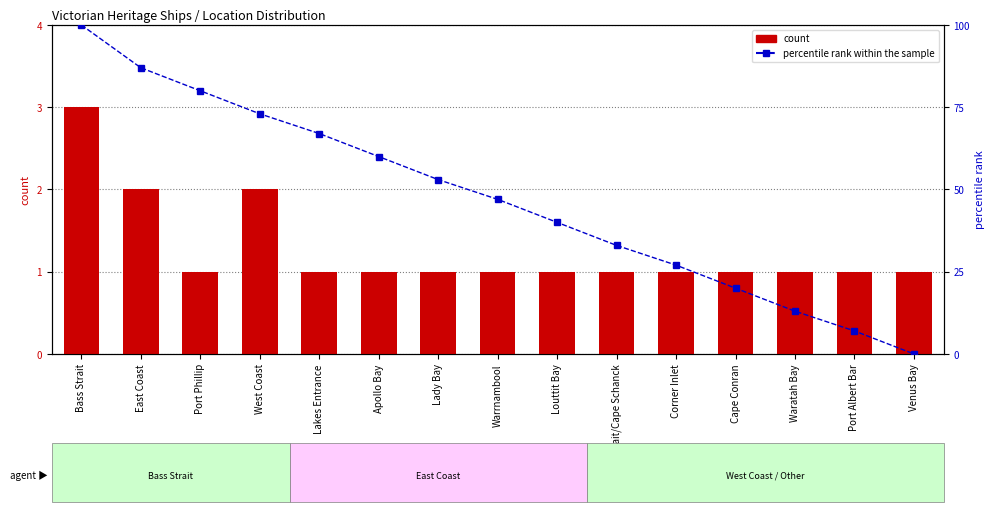

What is the sum of all count values?

19